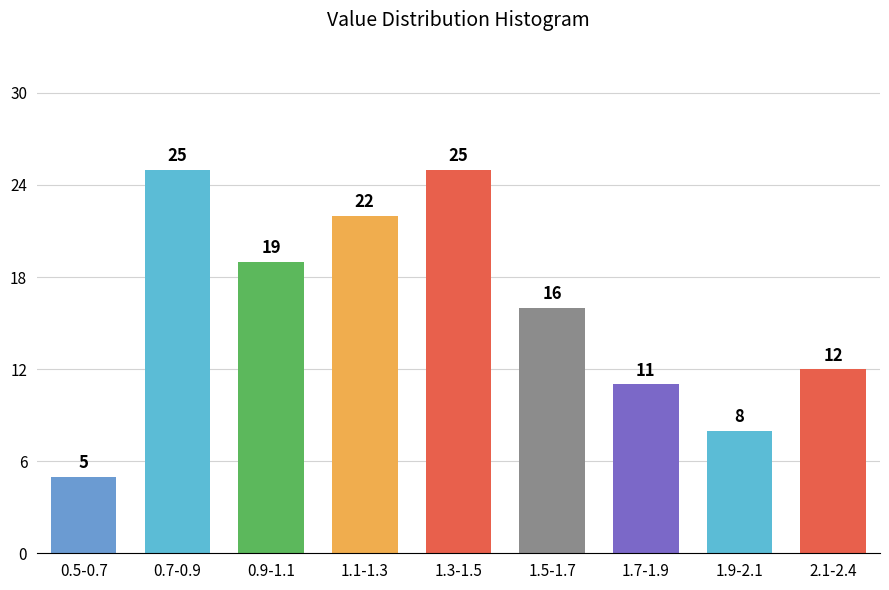

Reading left to right, extract all data points from this chart.

0.5-0.7=5	0.7-0.9=25	0.9-1.1=19	1.1-1.3=22	1.3-1.5=25	1.5-1.7=16	1.7-1.9=11	1.9-2.1=8	2.1-2.4=12